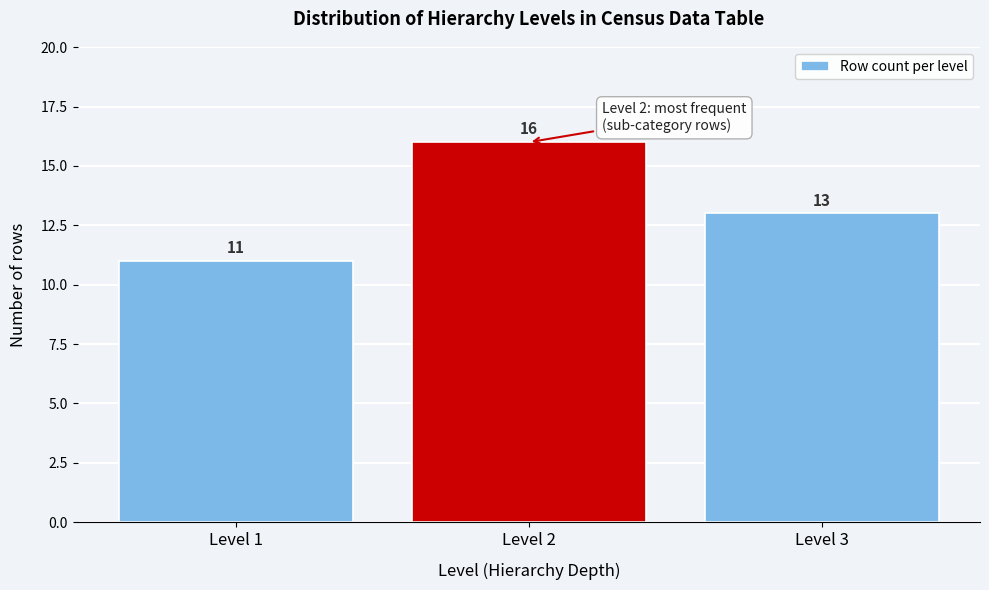

Reading left to right, extract all data points from this chart.

Level 1=11	Level 2=16	Level 3=13